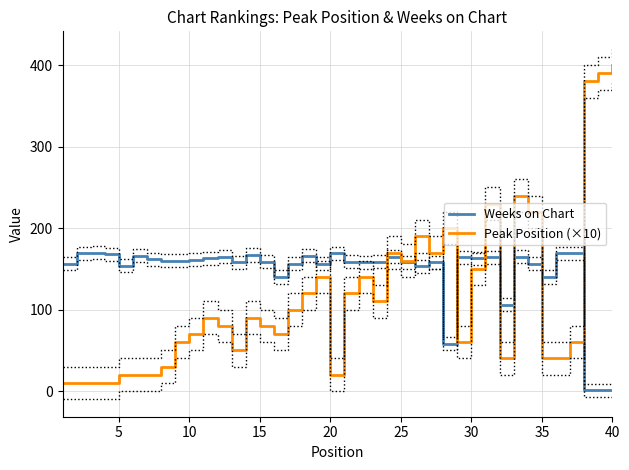

What is the highest value of the Weeks on Chart series?

170